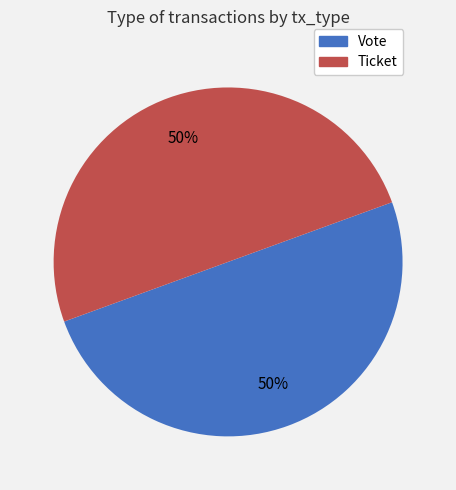

True or false: Vote accounts for 50% of the total.

True